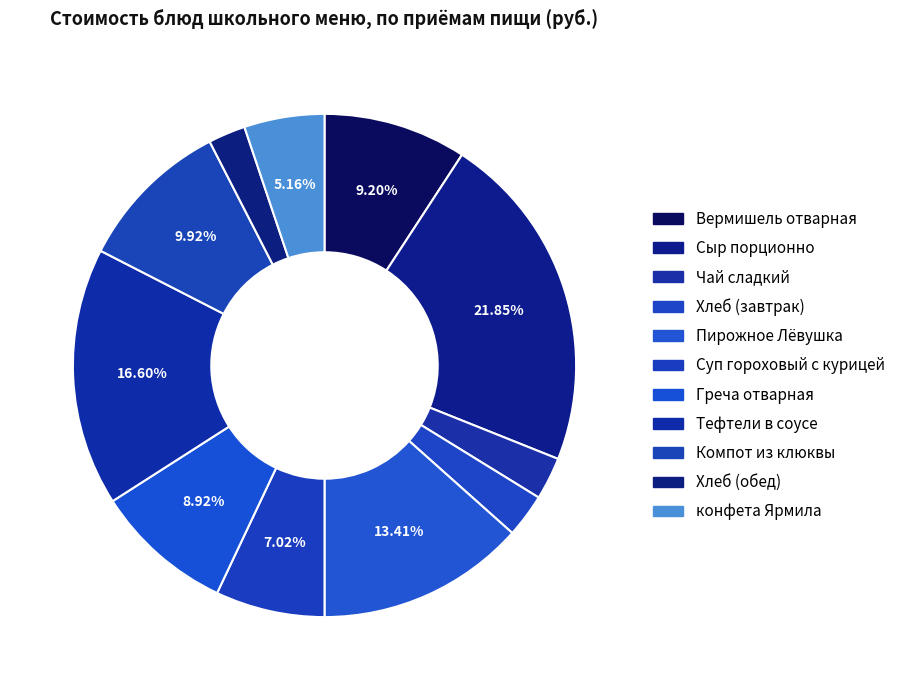

Rank the categories by value from lowest to highest.

Хлеб (обед), Чай сладкий, Хлеб (завтрак), конфета Ярмила, Суп гороховый с курицей, Греча отварная, Вермишель отварная, Компот из клюквы, Пирожное Лёвушка, Тефтели в соусе, Сыр порционно